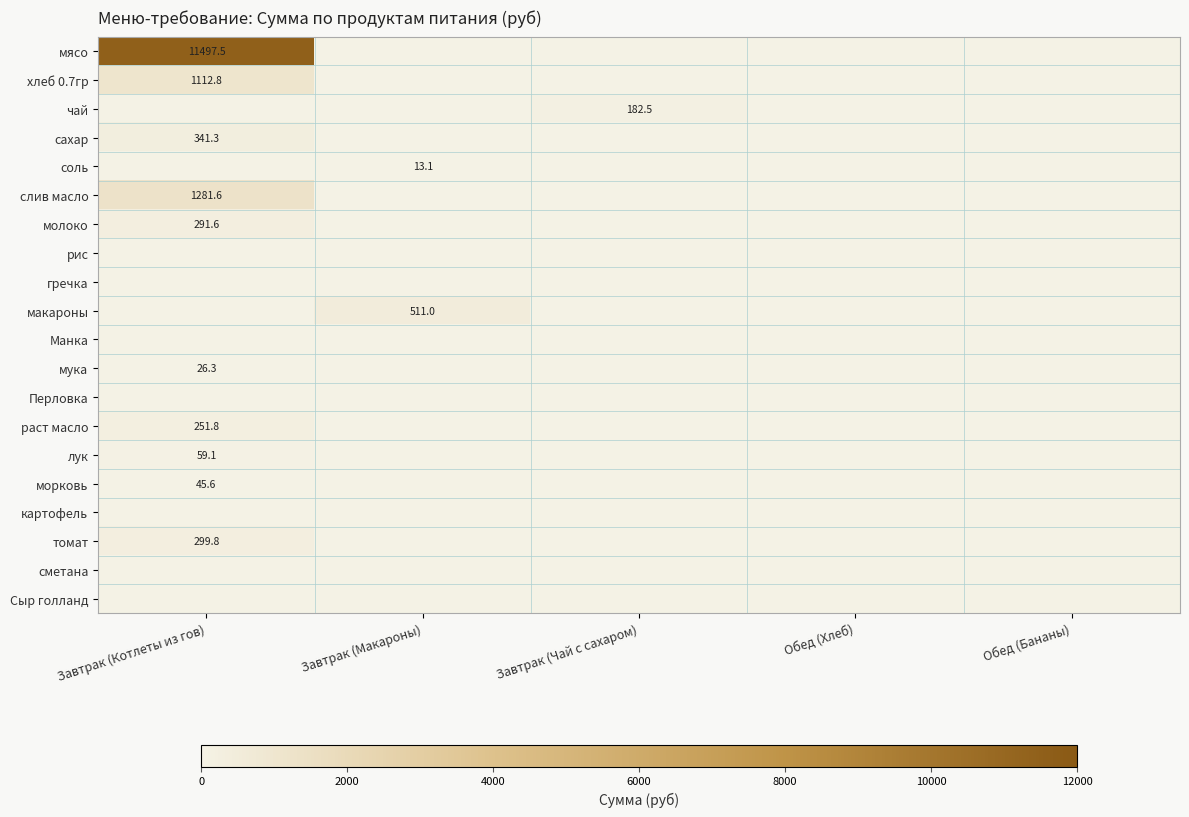

The соль series shows 13.1 at Завтрак (Макароны). True or false?

True